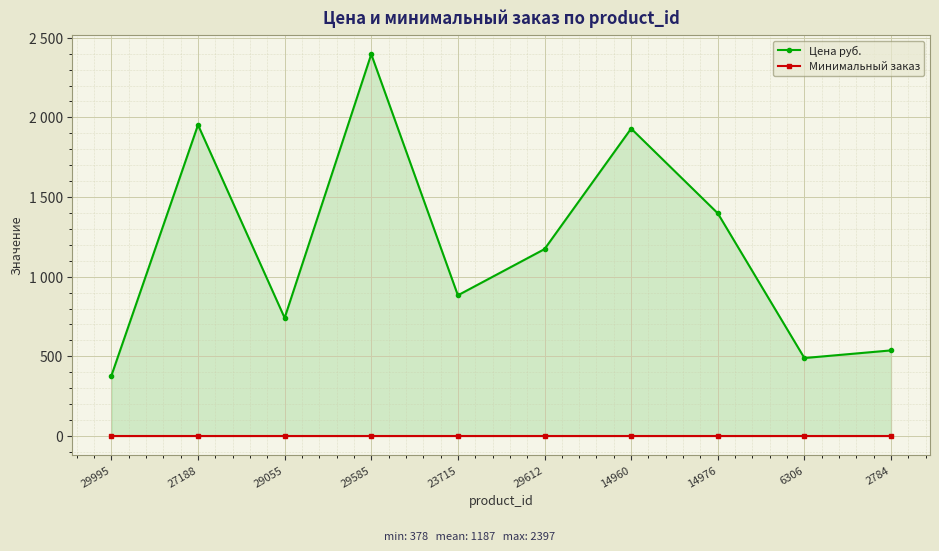

What is the value of the Минимальный заказ point at the 7th from the left?

1